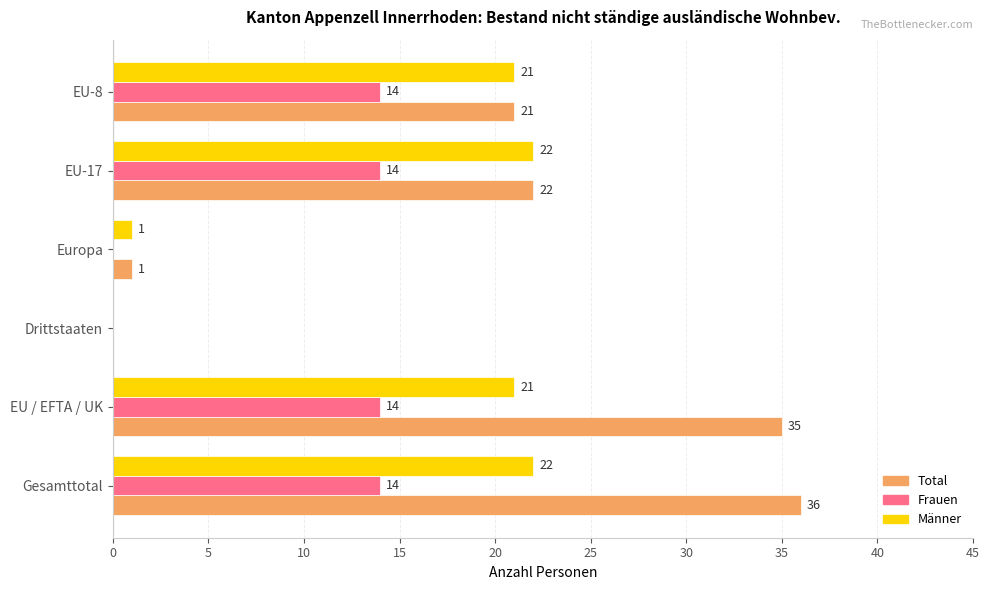

Between Gesamttotal and EU-17, which series saw the biggest shift?

Total